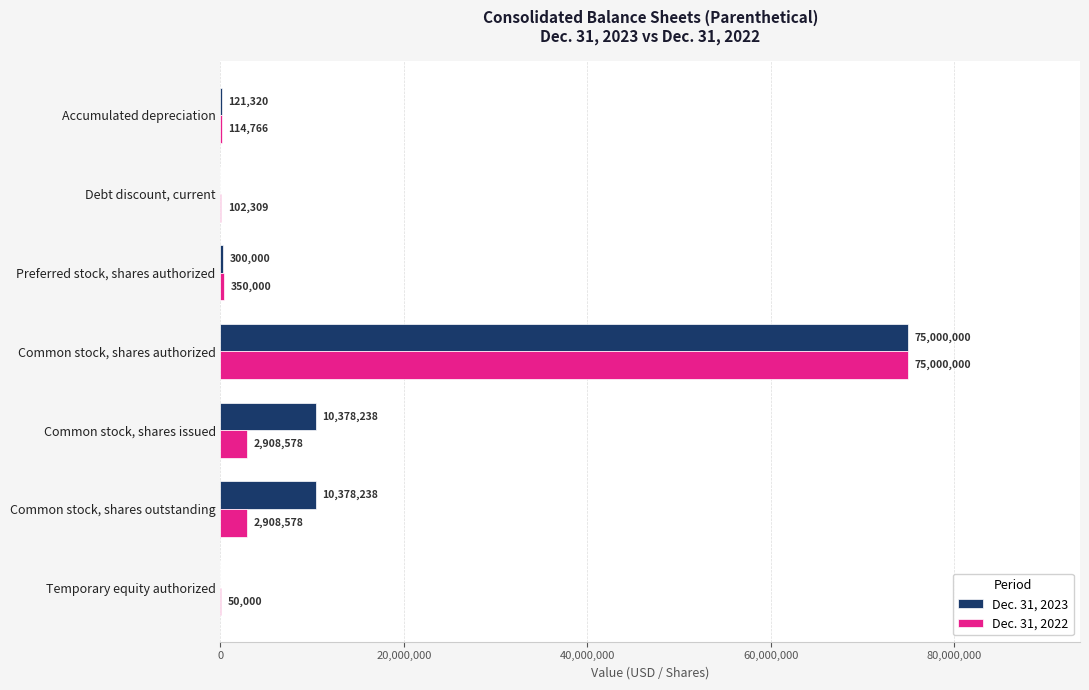

At which category does the chart reach its peak across all series?

Common stock, shares authorized